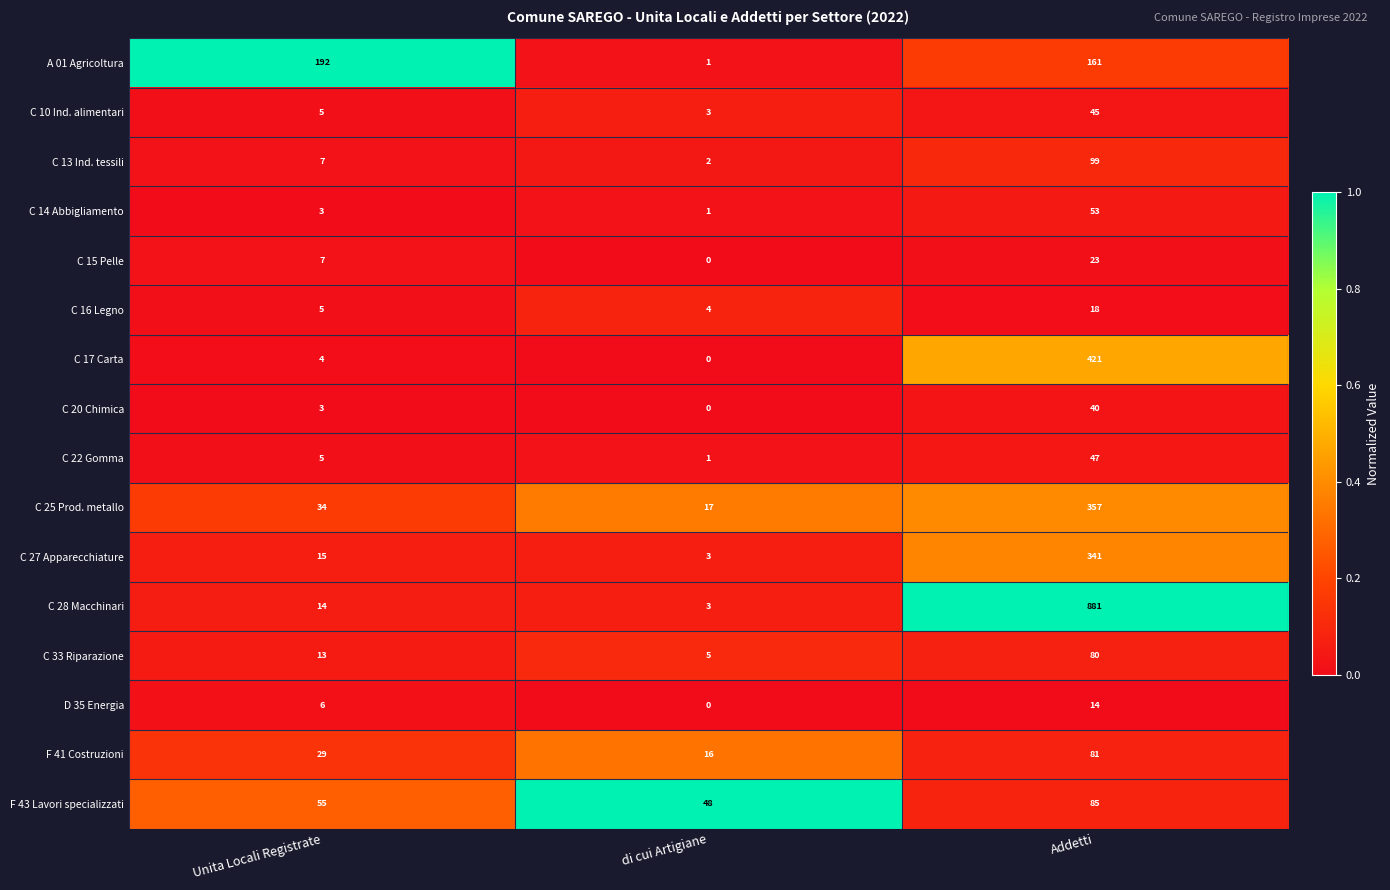

How many F 43 Lavori specializzati values are between 48 and 85?

3